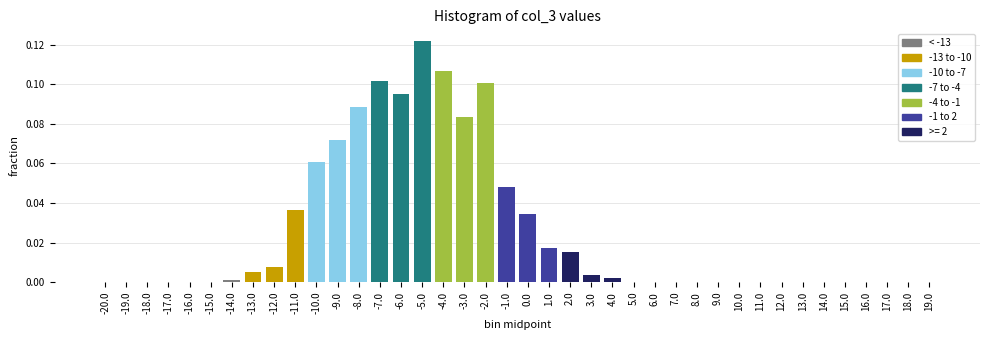

The value at -10.0 is 0.0. True or false?

False